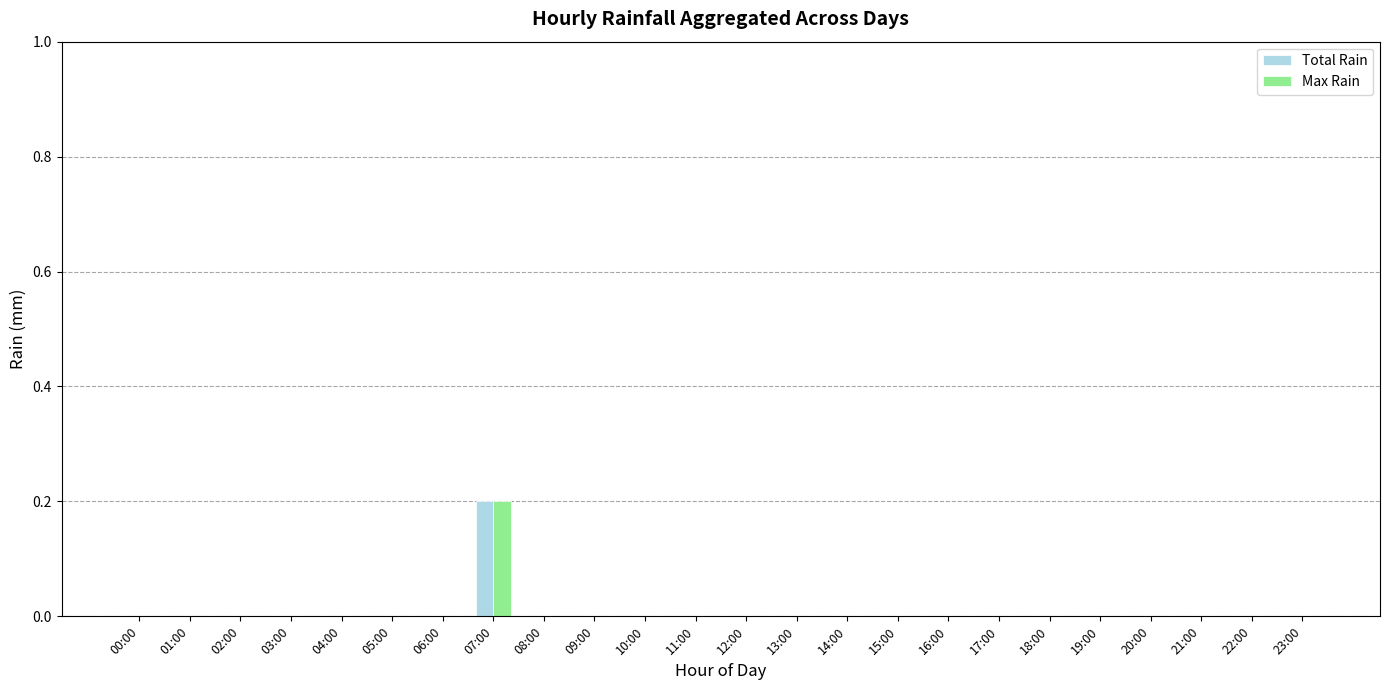

At which label does Total Rain reach its peak?

07:00